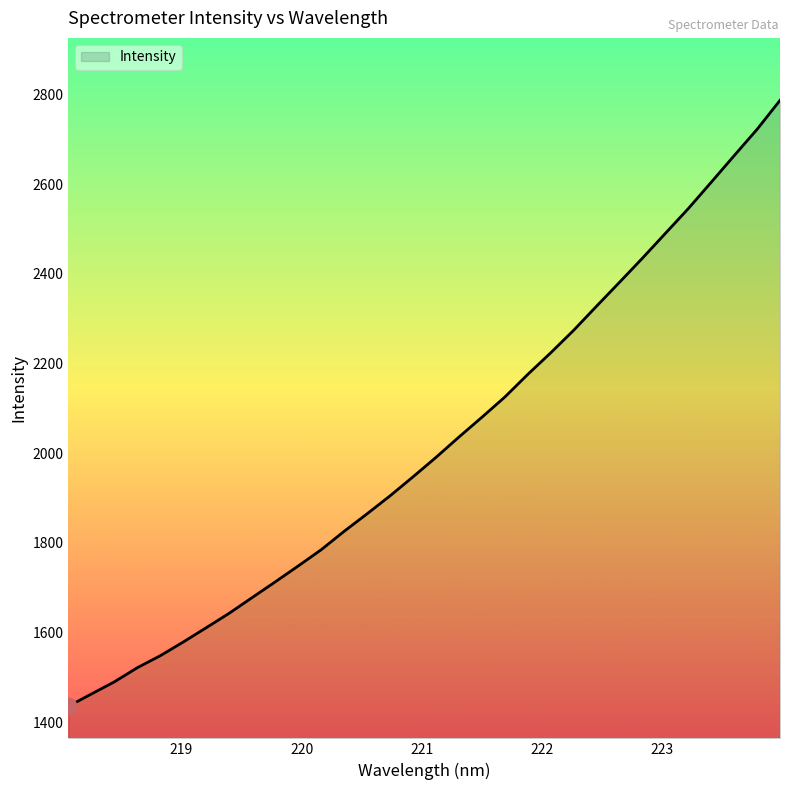

What is the difference between the maximum and minimum values?

1351.8